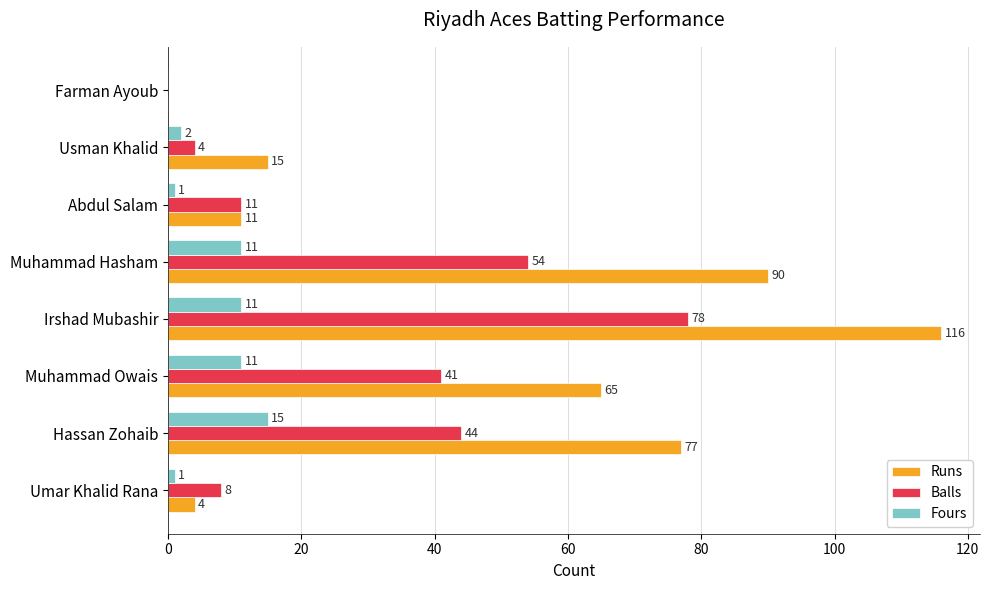

What is the approximate value of Balls at Muhammad Hasham, to the nearest 10?

50